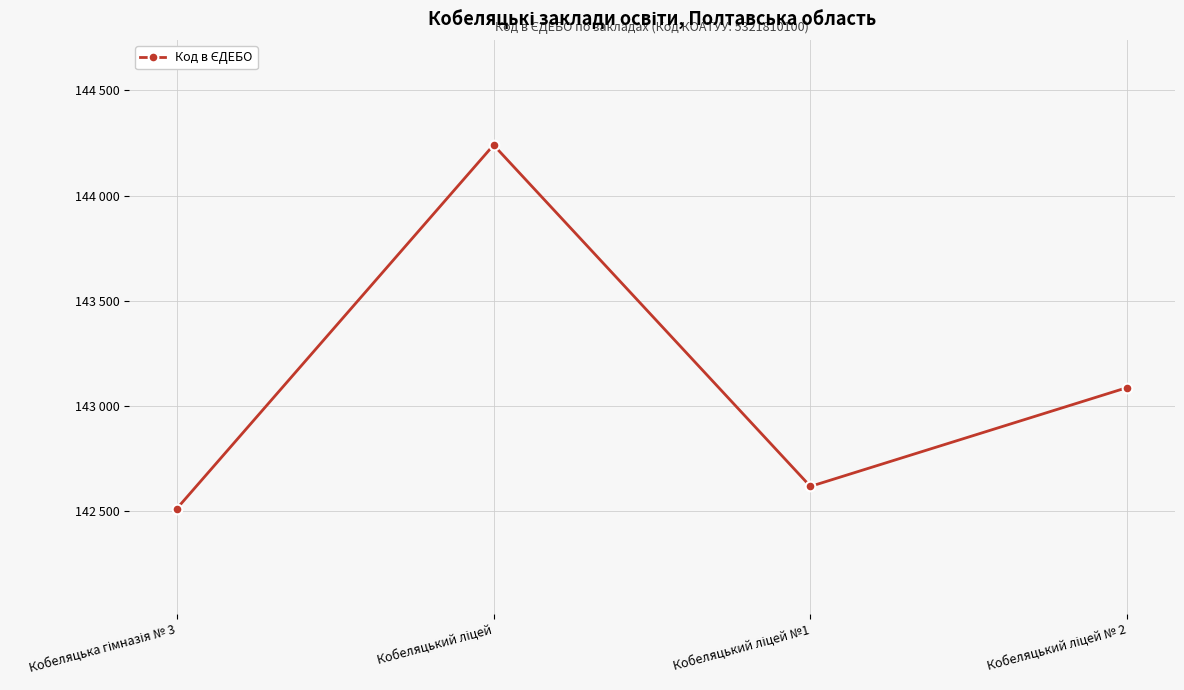

Does the chart have visible grid lines?

Yes